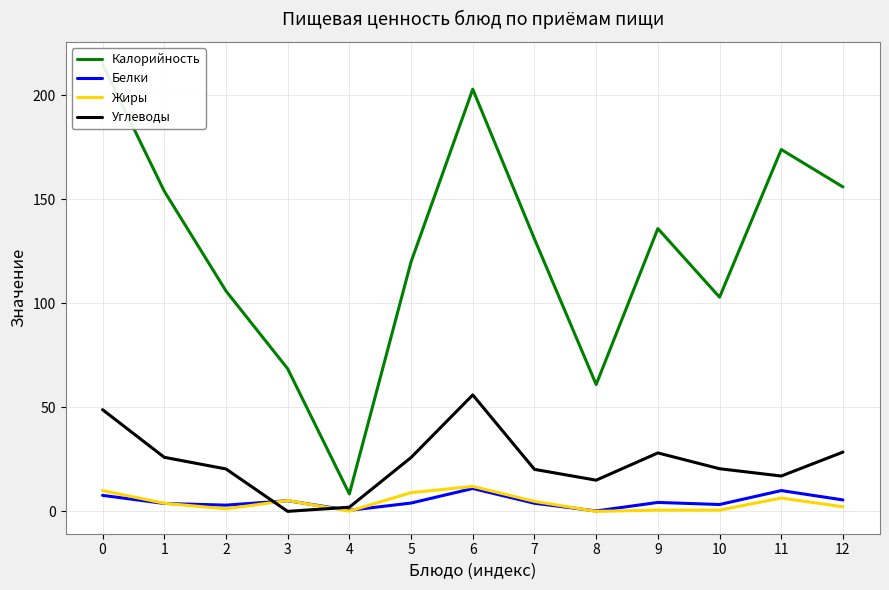

Which series has the largest range (max minus min)?

Калорийность